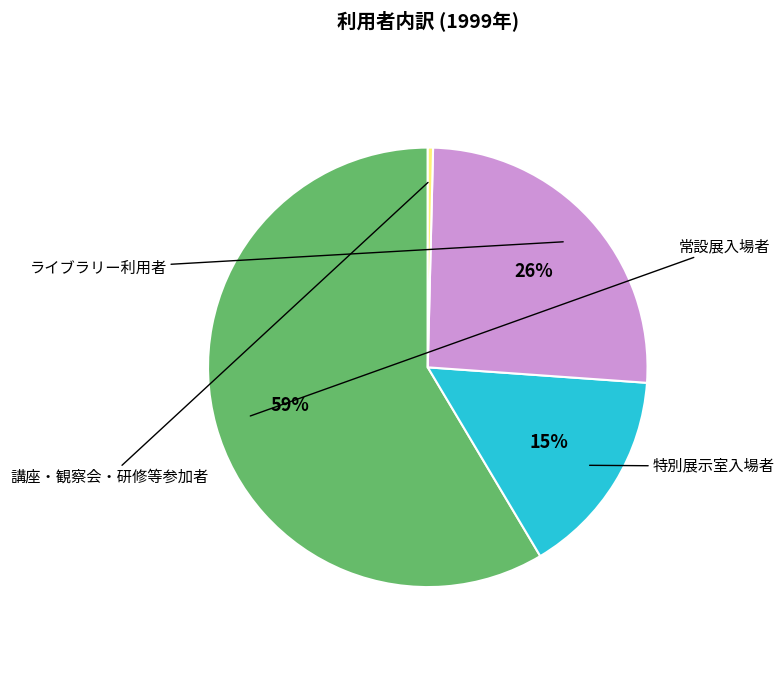

Is the sum of 講座・観察会・研修等参加者 and 常設展入場者 greater than half?

Yes